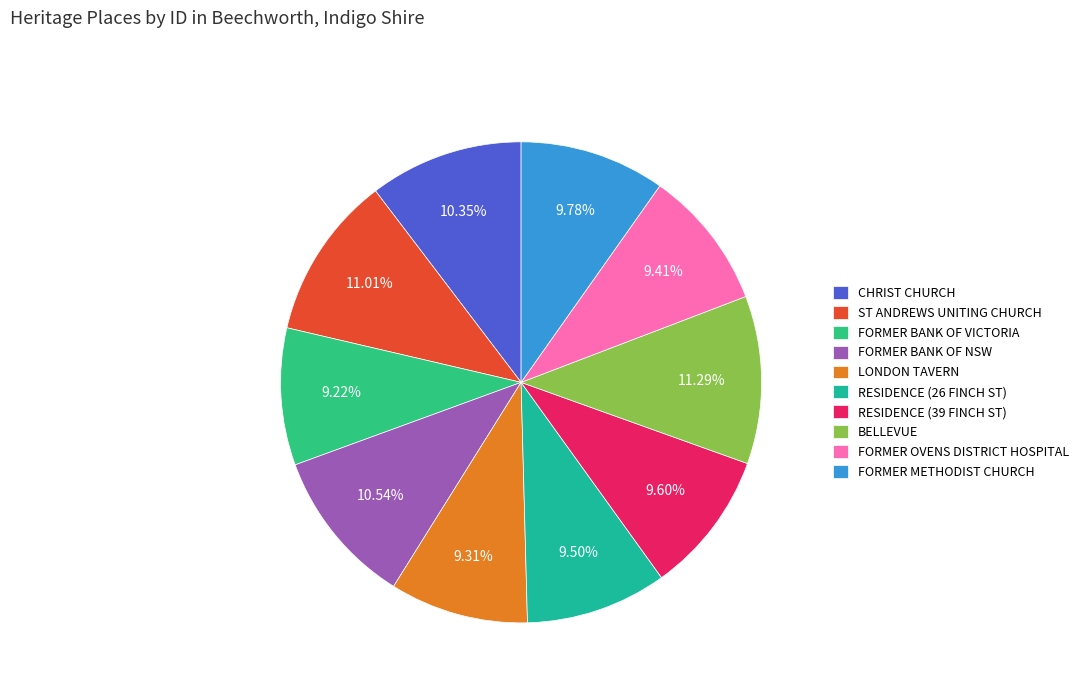

How many segments does this pie chart have?

10